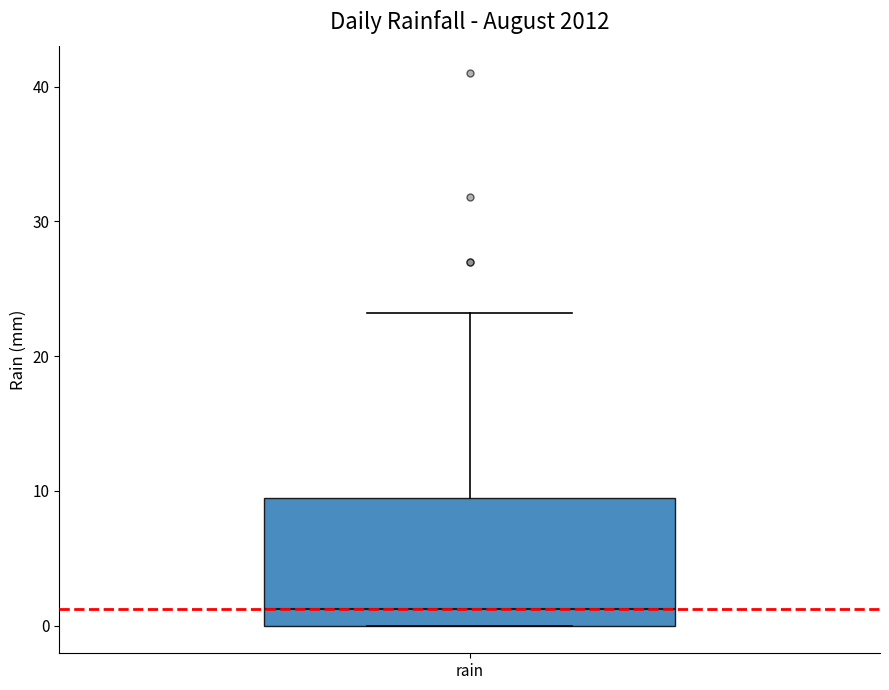

Transcribe this box plot: give where the median line is, the range the box spans, and where the two whiskers end, as read against the y-axis. The values are not printed on the chart, so give them approximately, as read against the axis.

median 1, box 0 to 10, whiskers 0 to 23